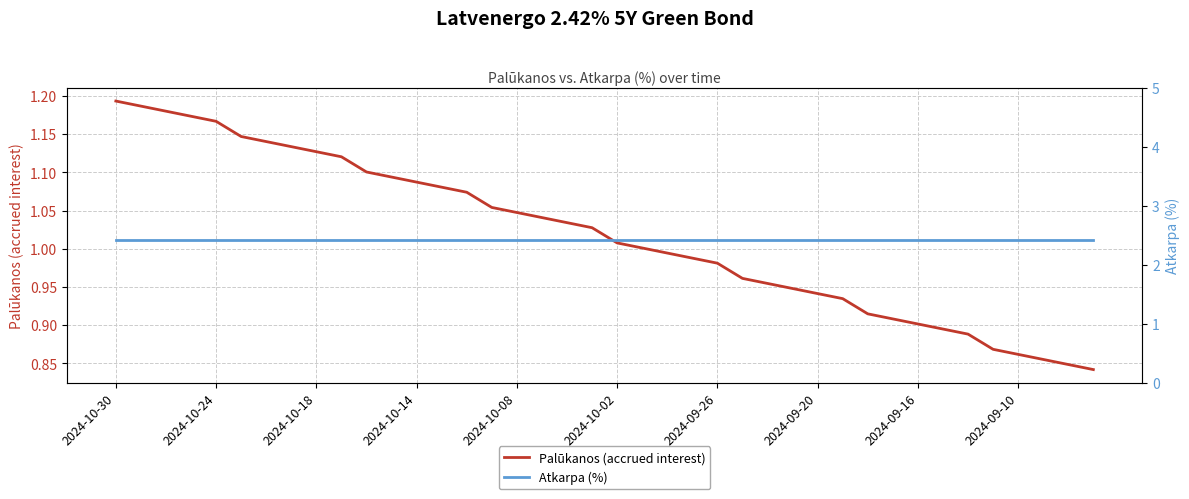

How many data points in Palūkanos (accrued interest) are above 1?

22